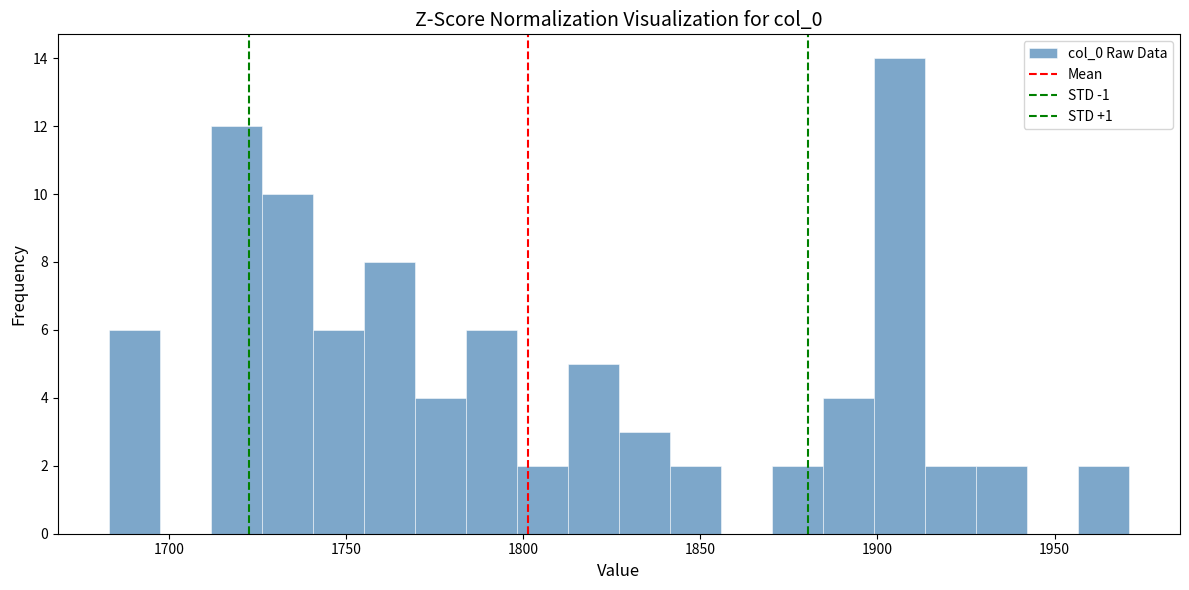

Around what value on the x-axis is the tallest bar? Give the approximate position of its centre, as read against the axis.

1905